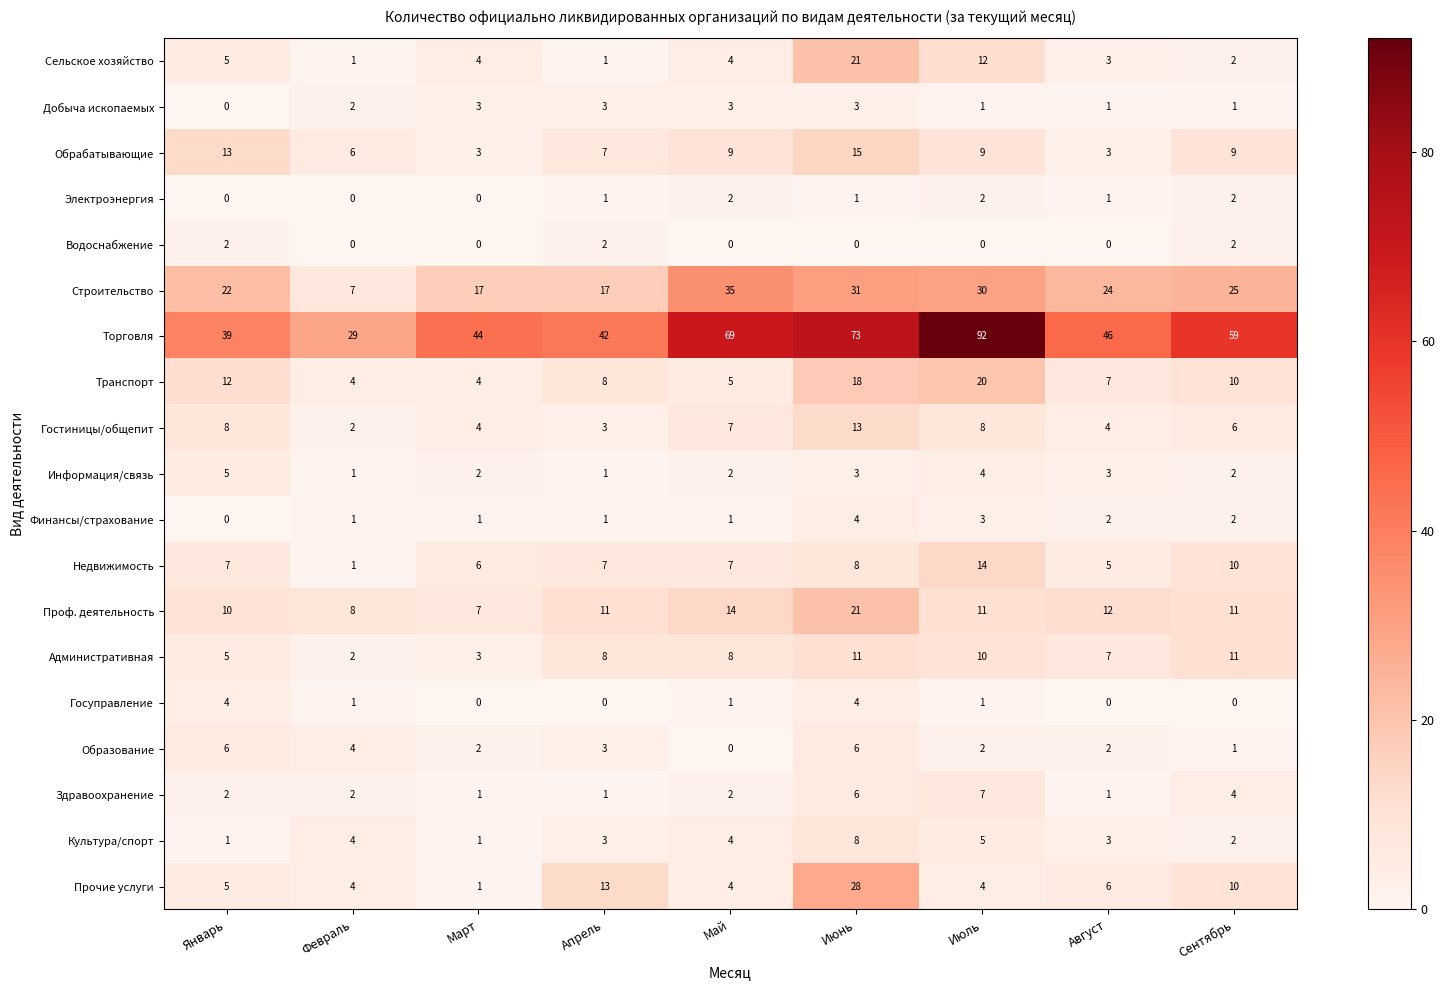

At how many categories does at least one series exceed 23?

9